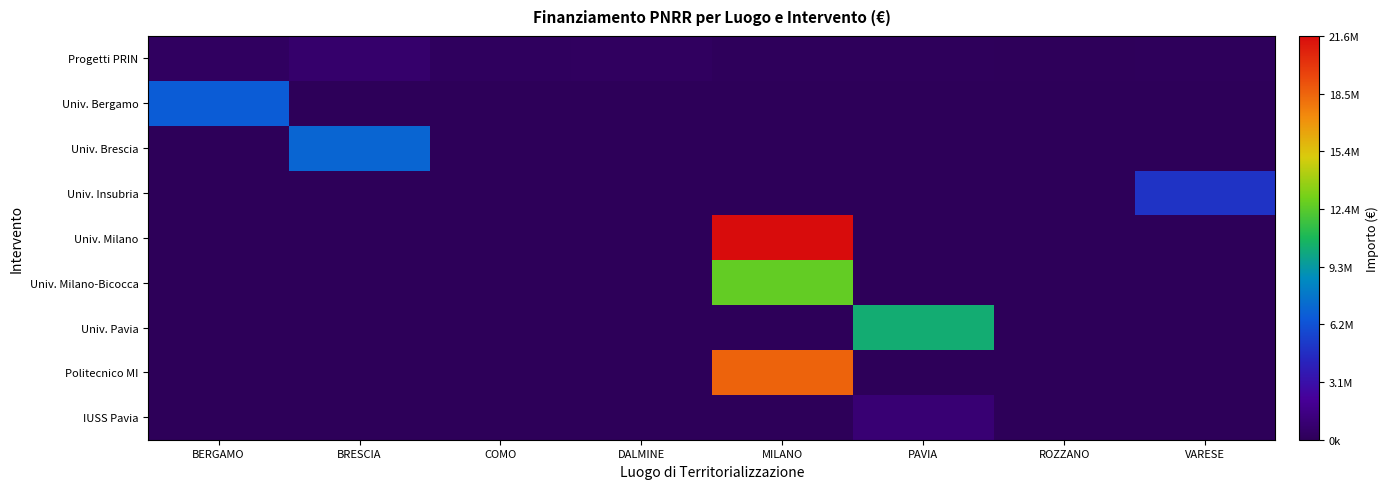

Which has a higher value, BERGAMO or BRESCIA?

BRESCIA